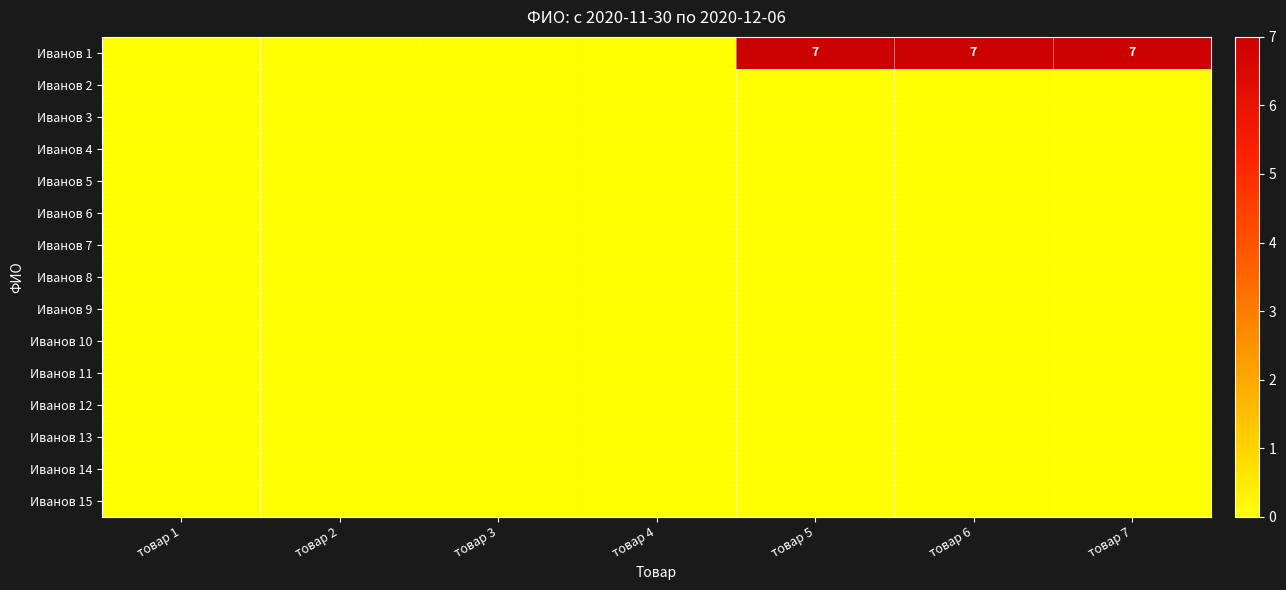

List the series in order of their peak value, lowest first.

Иванов 2, Иванов 3, Иванов 4, Иванов 5, Иванов 6, Иванов 7, Иванов 8, Иванов 9, Иванов 10, Иванов 11, Иванов 12, Иванов 13, Иванов 14, Иванов 15, Иванов 1